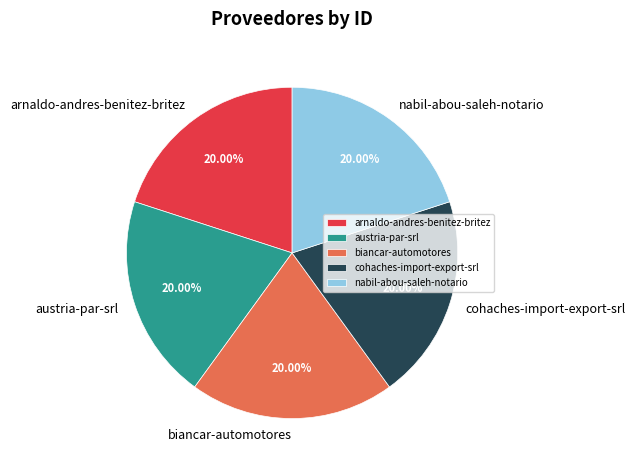

Does any single category account for the majority?

No